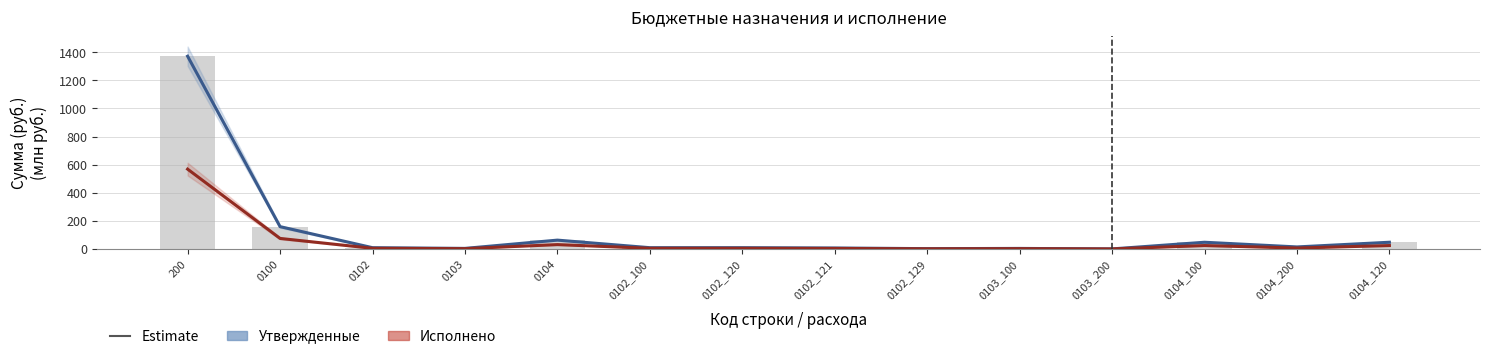

How many distinct data groups are displayed?

2